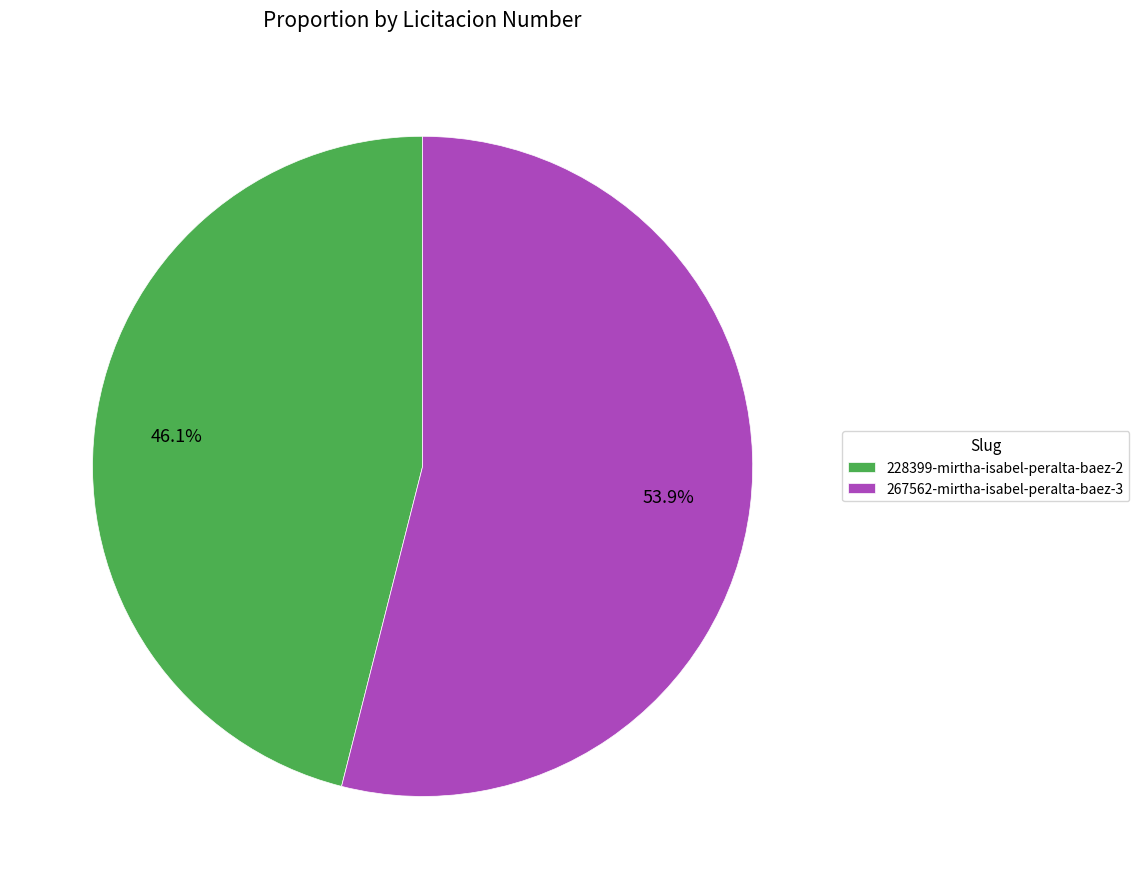

Which slice is the smallest?

228399-mirtha-isabel-peralta-baez-2